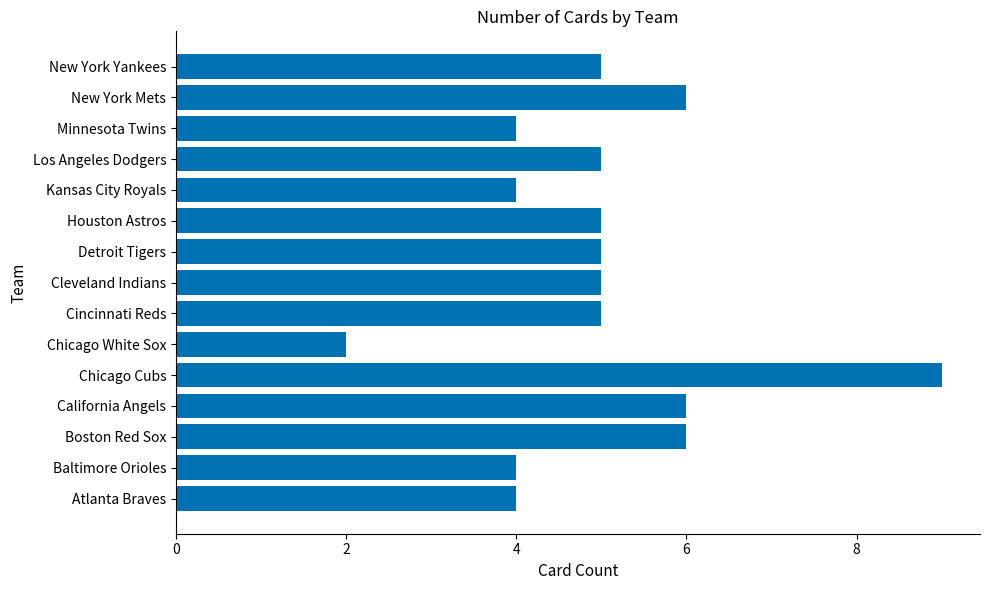

Read the value at New York Mets.

6